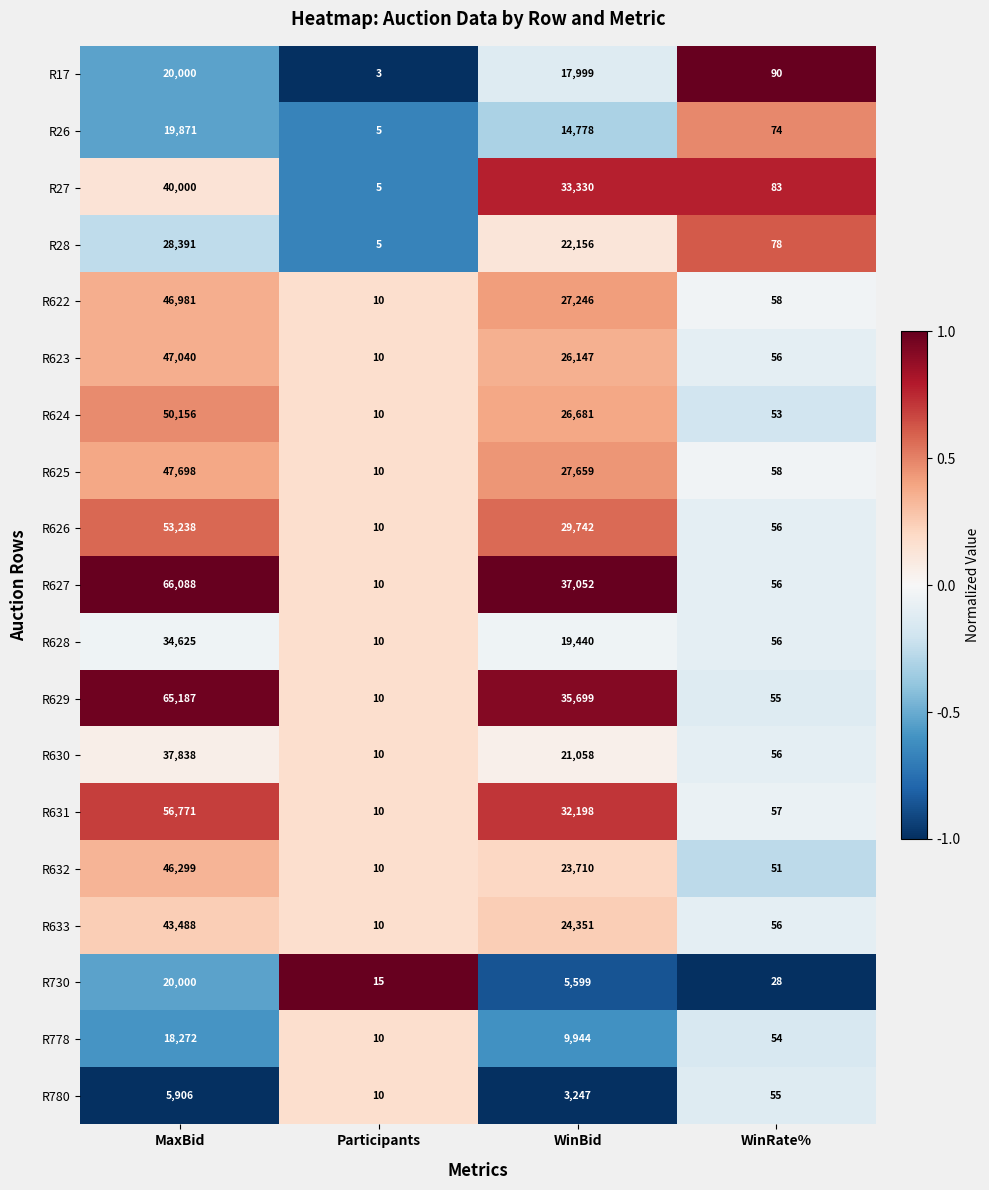

The R17 series shows 7399 at WinBid. True or false?

False